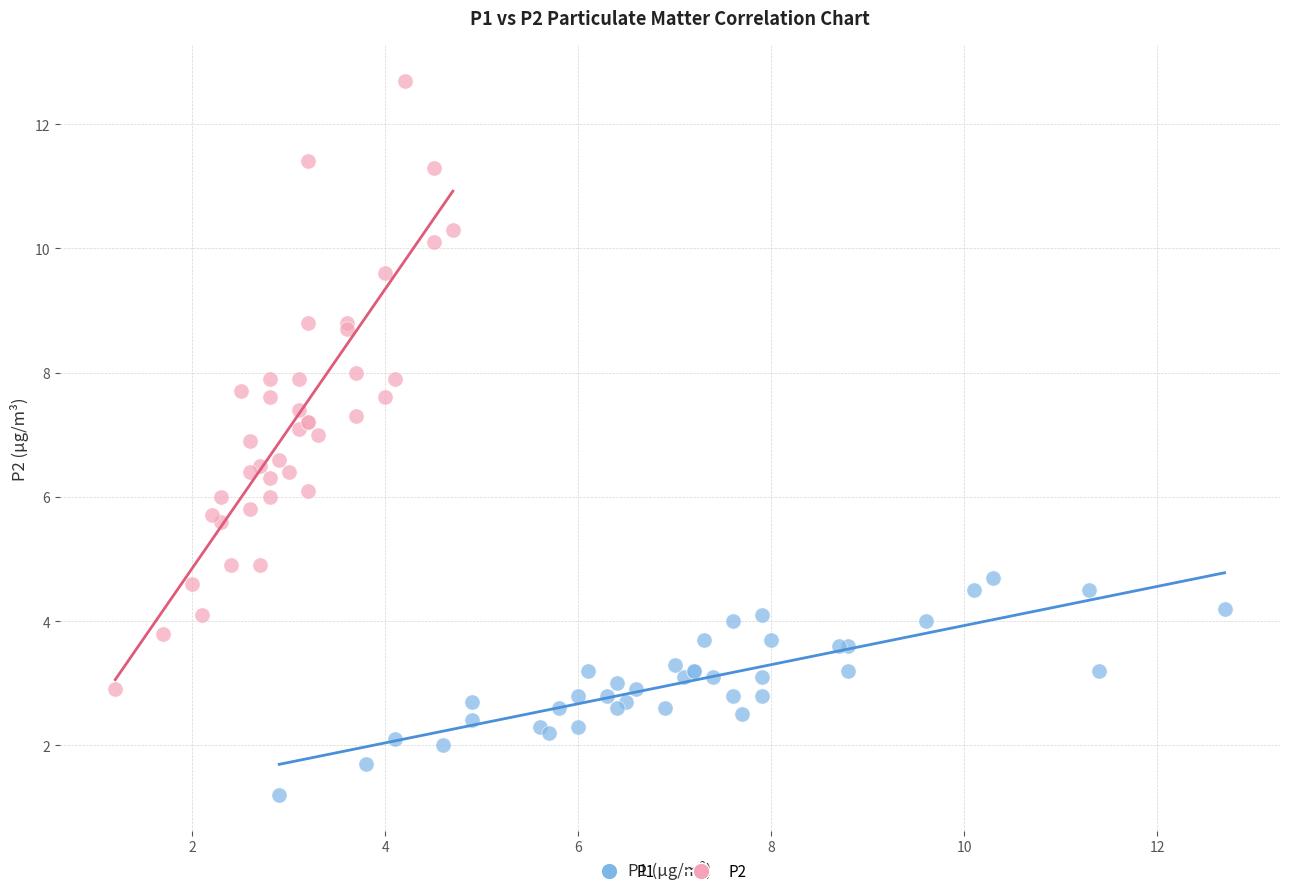

Which series contains the lowest Y value?

P1